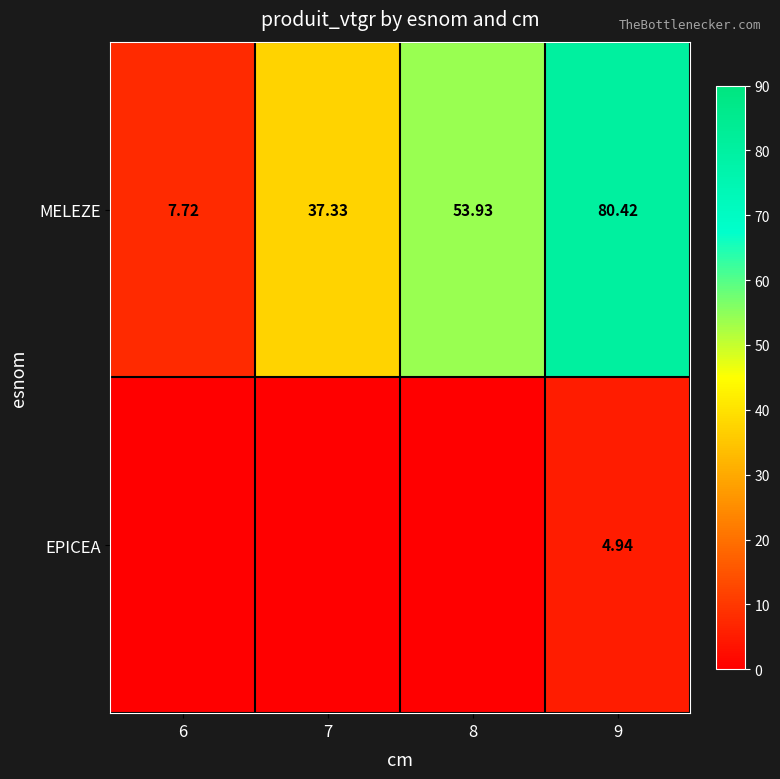

Is the value of MELEZE at 9 greater than the value of EPICEA at 9?

Yes